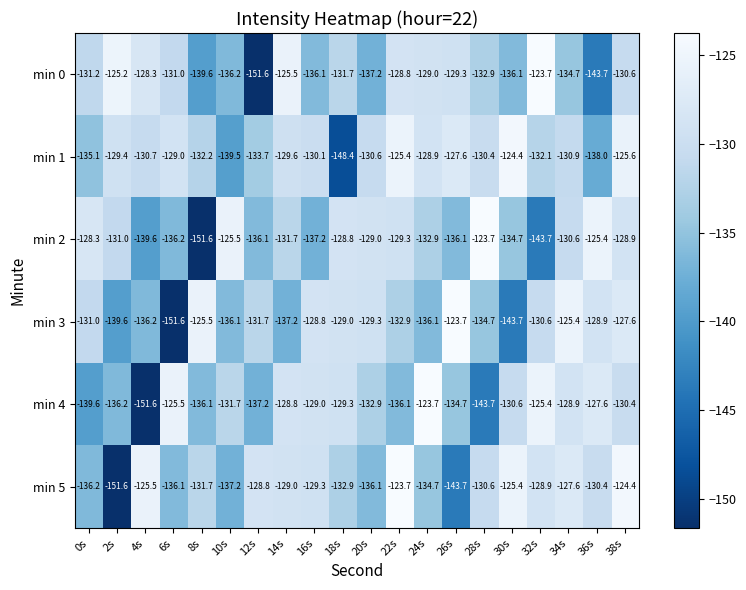

Where is min 0 nearest to the value -137?

20s